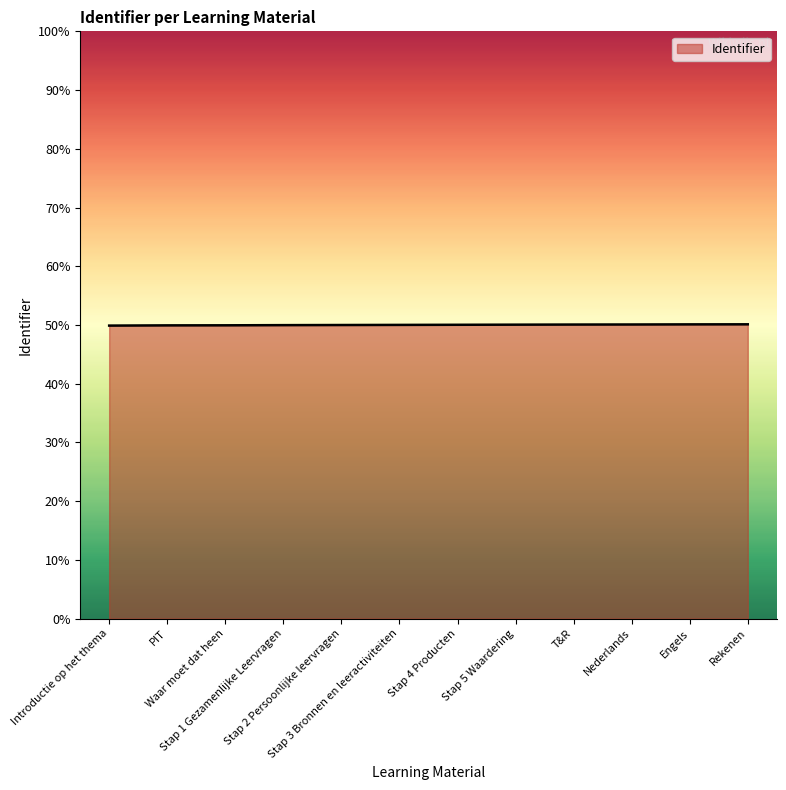

Approximately how many times larger is the value at Nederlands compared to PIT?

1.0